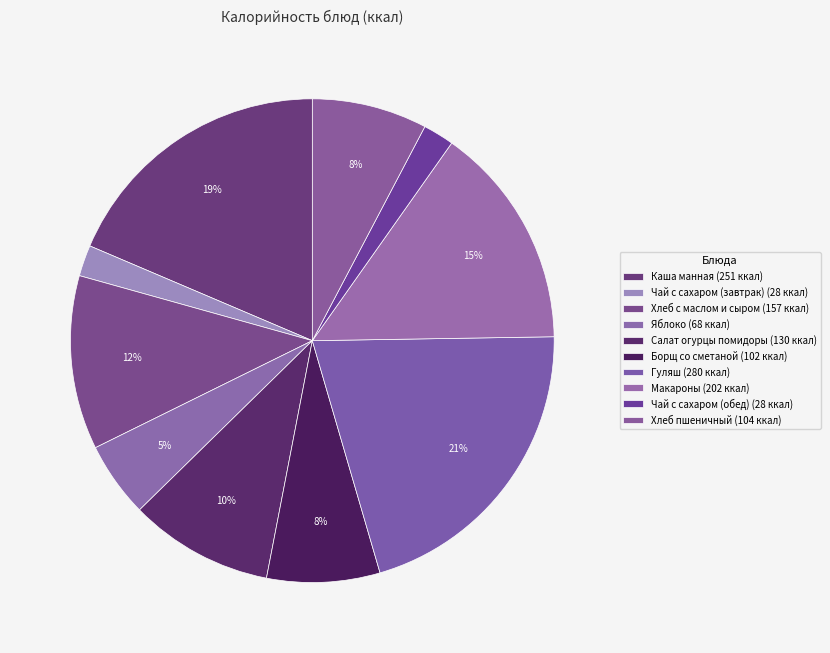

How many segments does this pie chart have?

10